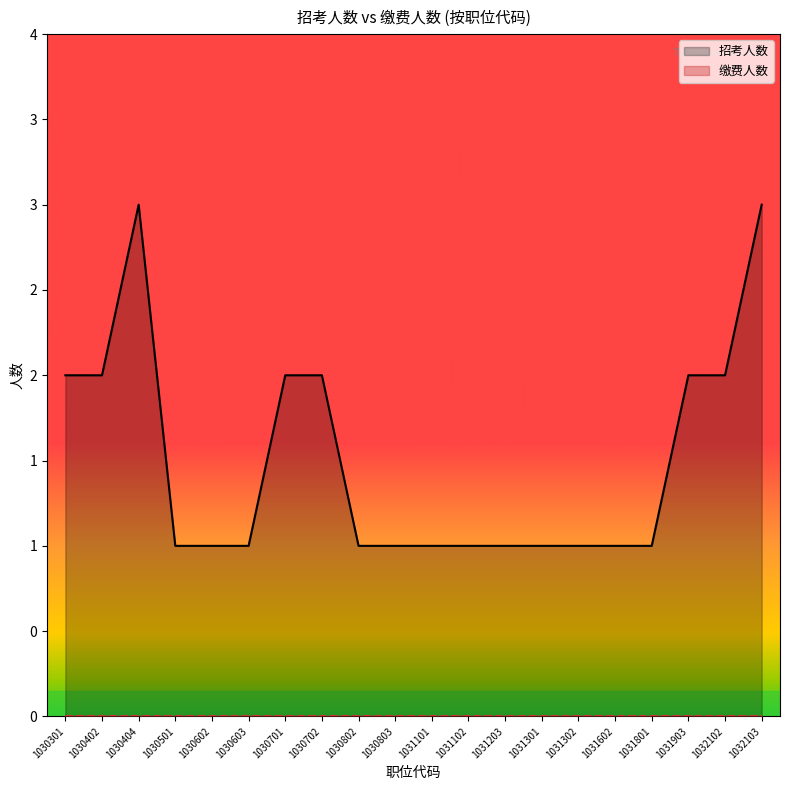

Which series has the widest spread of values?

招考人数